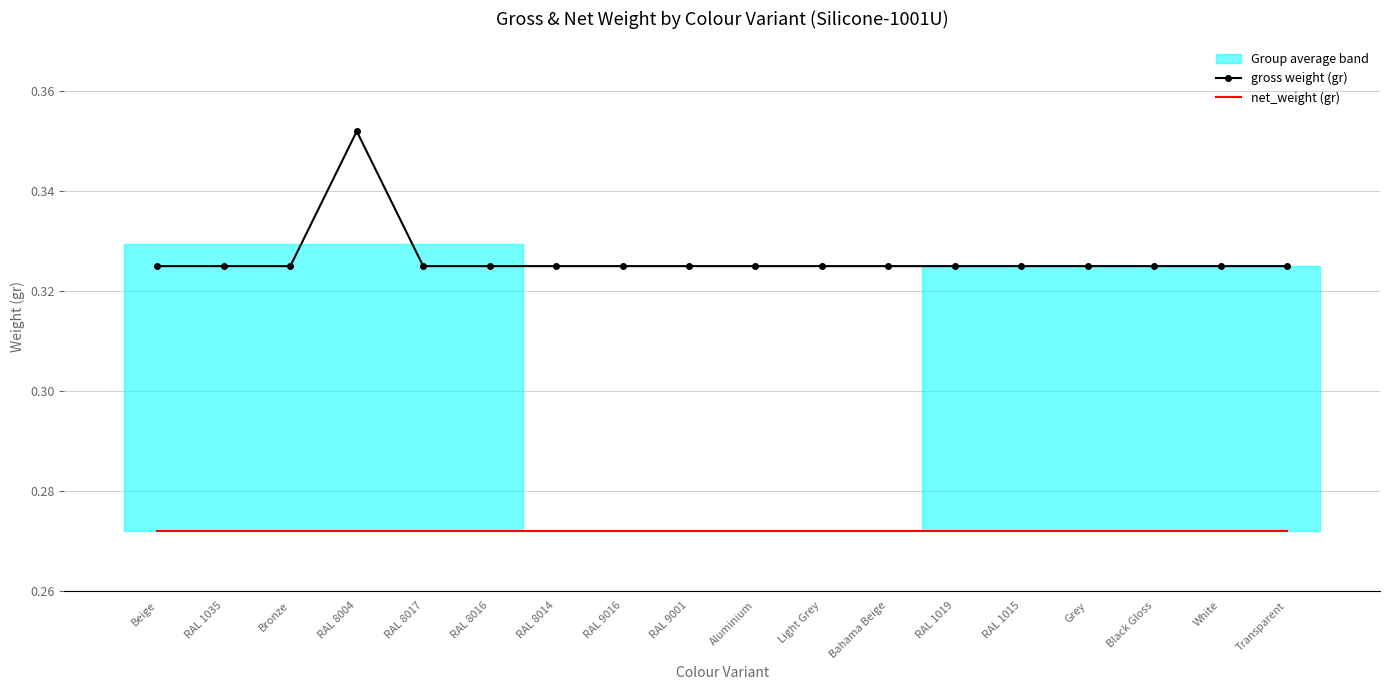

Is the value of net_weight (gr) at Beige greater than the value of gross weight (gr) at RAL 9001?

No